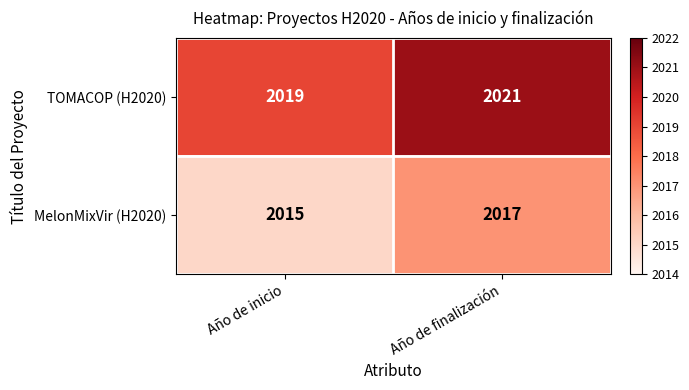

What is the spread (max minus min) of values at Año de inicio?

4